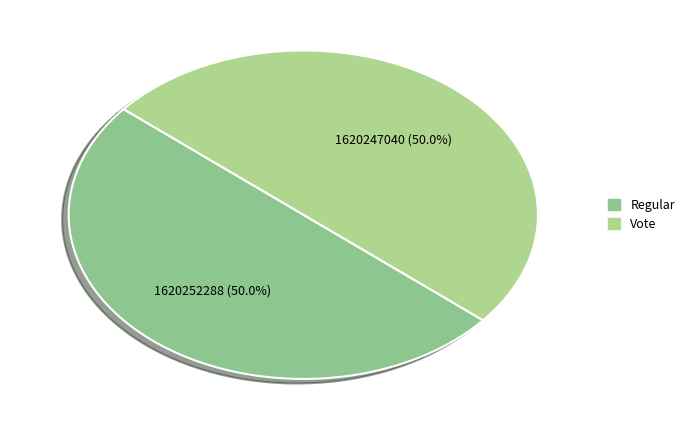

Does any single category account for the majority?

Yes